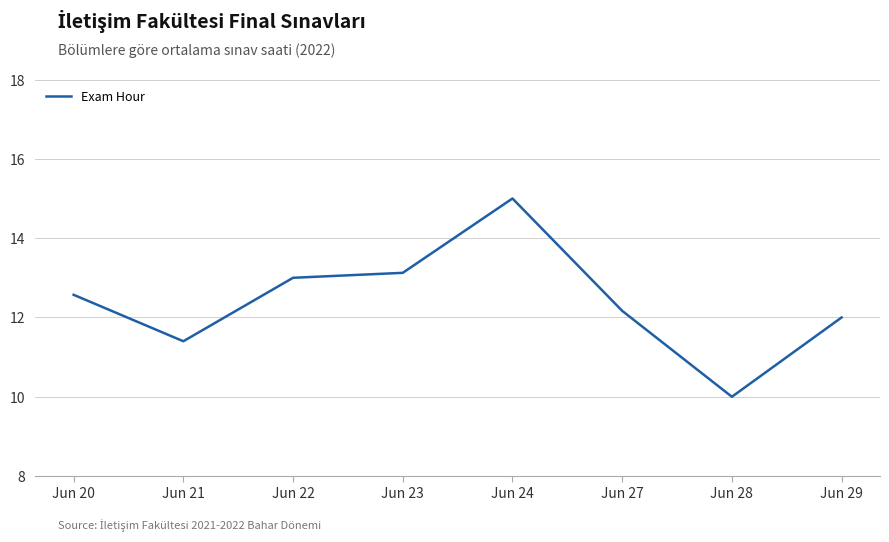

Count the number of data series in this chart.

1